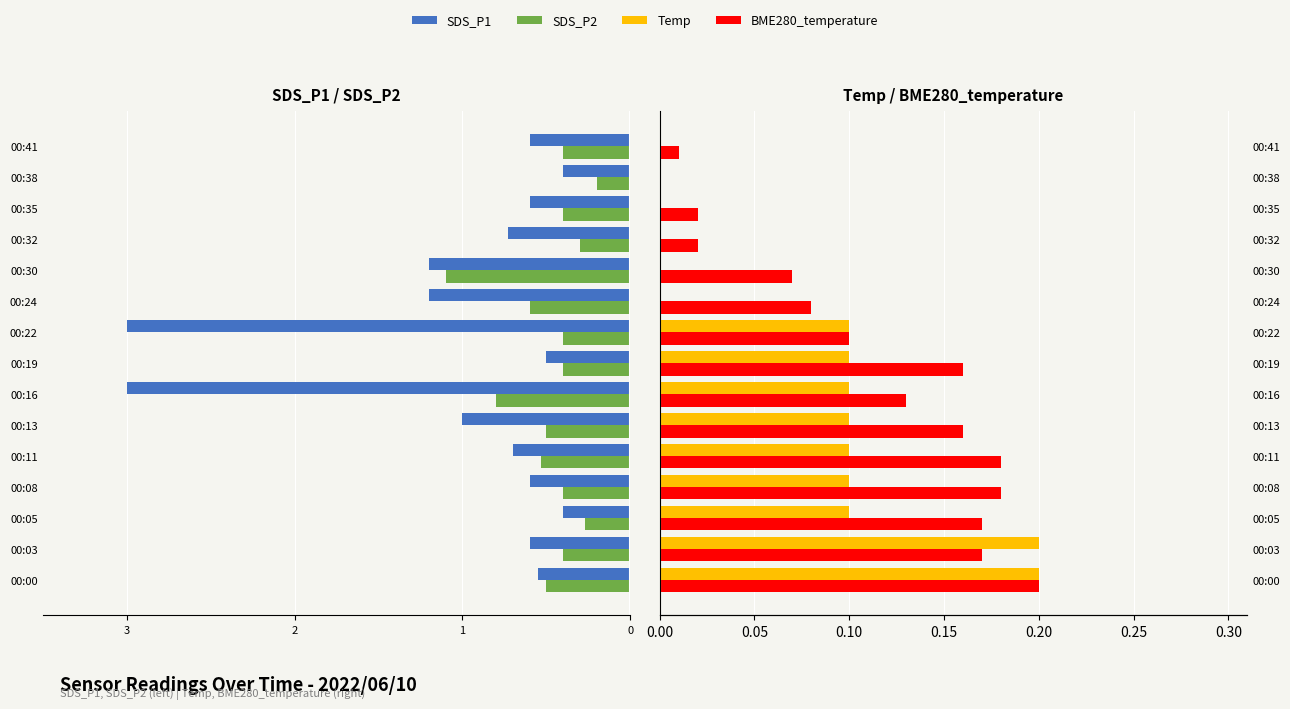

Reading left to right, list all the values displayed in this chart.

SDS_P1: -0.6	-0.6	-0.4	-0.6	-0.7	-1.0	-3.0	-0.5	-3.0	-1.2	-1.2	-0.7	-0.6	-0.4	-0.6
SDS_P2: -0.5	-0.4	-0.3	-0.4	-0.5	-0.5	-0.8	-0.4	-0.4	-0.6	-1.1	-0.3	-0.4	-0.2	-0.4
Temp: 0.2	0.2	0.1	0.1	0.1	0.1	0.1	0.1	0.1	0.0	0.0	0.0	0.0	0.0	0.0
BME280_temperature: 0.2	0.2	0.2	0.2	0.2	0.2	0.1	0.2	0.1	0.1	0.1	0.0	0.0	0.0	0.0